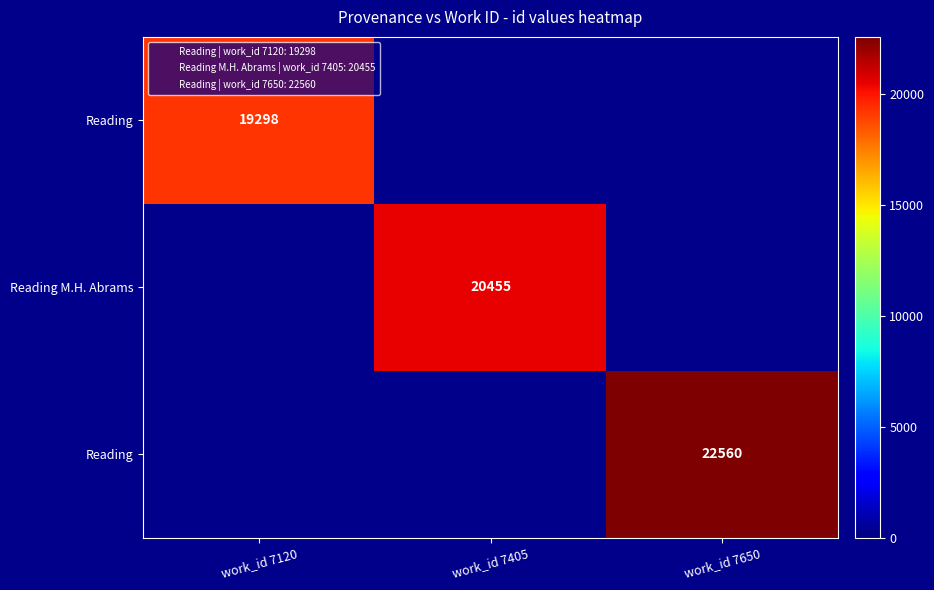

Which label corresponds to the smallest value in the chart?

work_id 7120